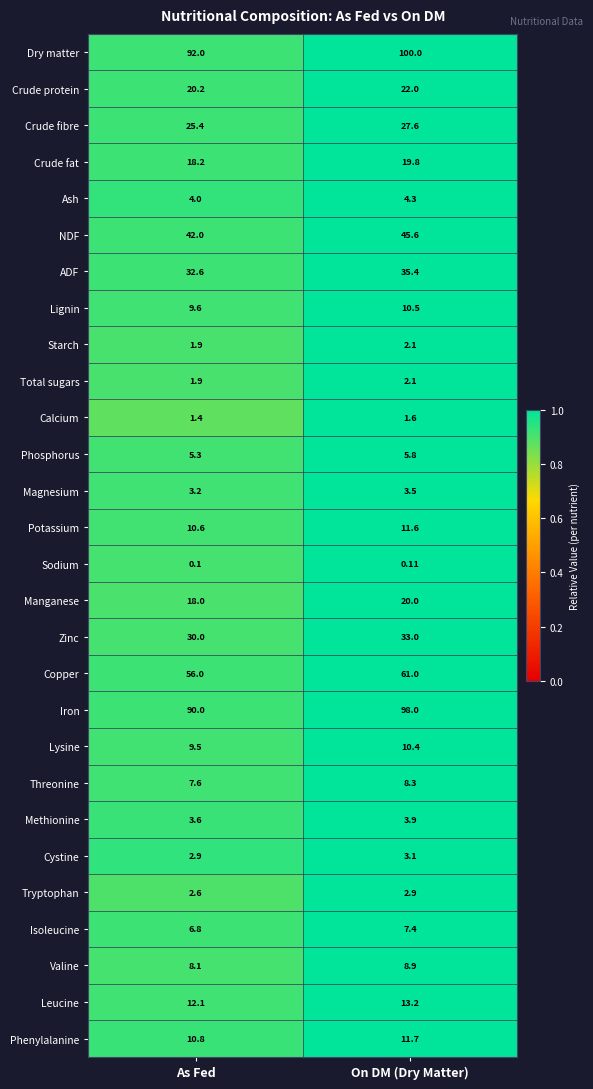

At which label is Isoleucine closest to 7?

As Fed